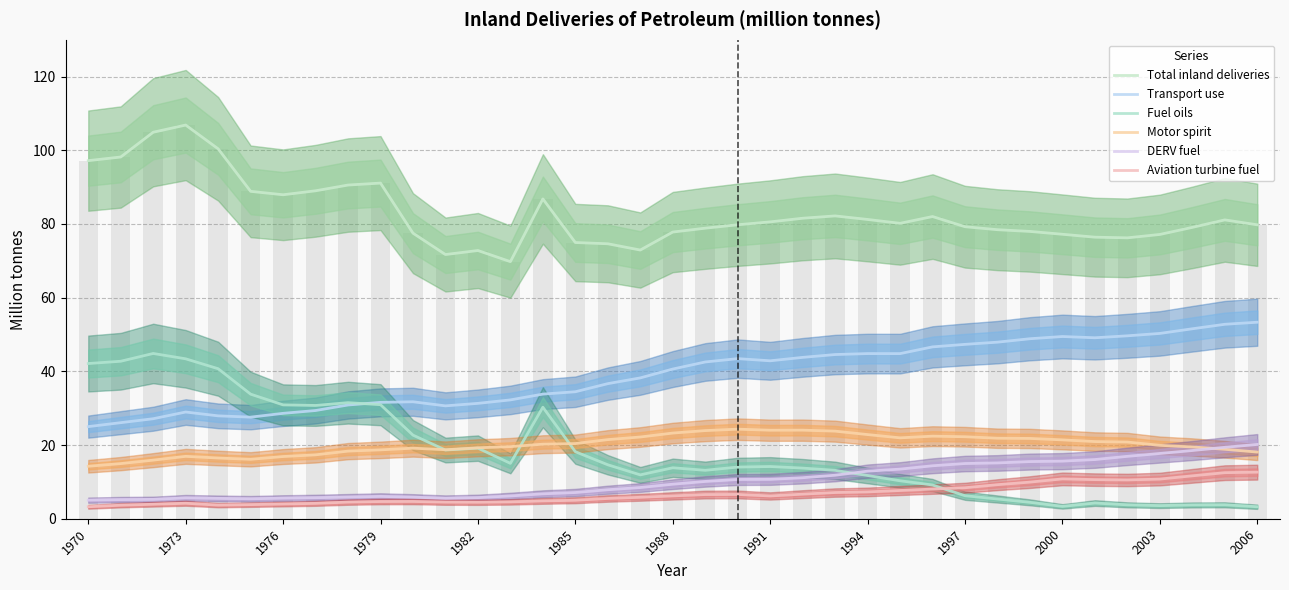

How many data points in Motor spirit are less than 20?

18